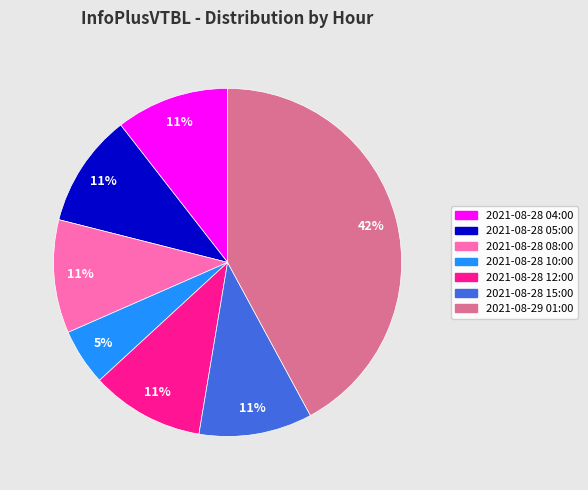

Does any single category account for the majority?

No